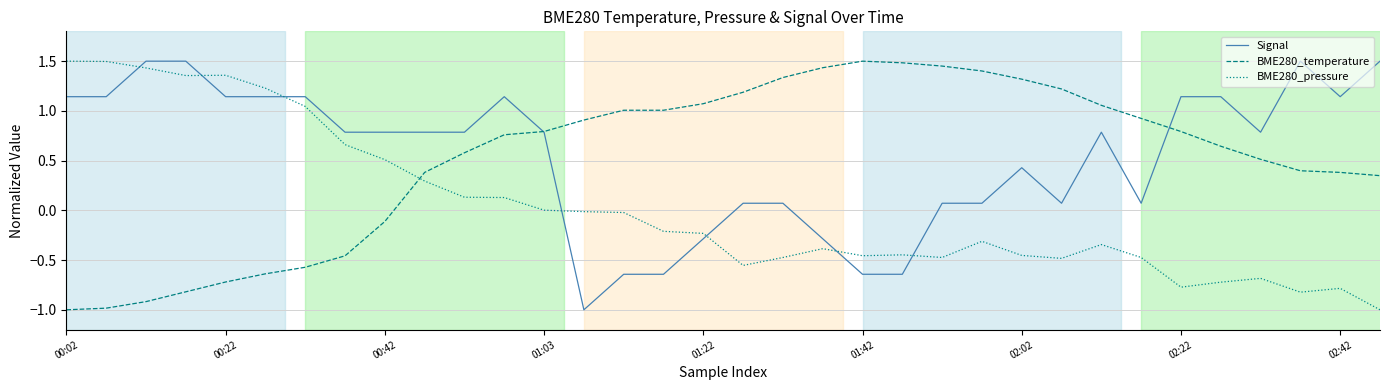

True or false: Signal and BME280_temperature cross at least once.

True